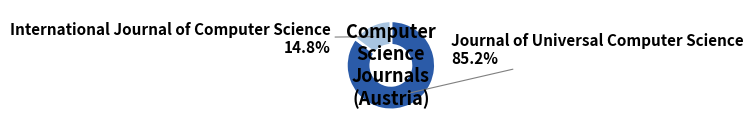

Is there any slice that represents more than half of the pie?

Yes